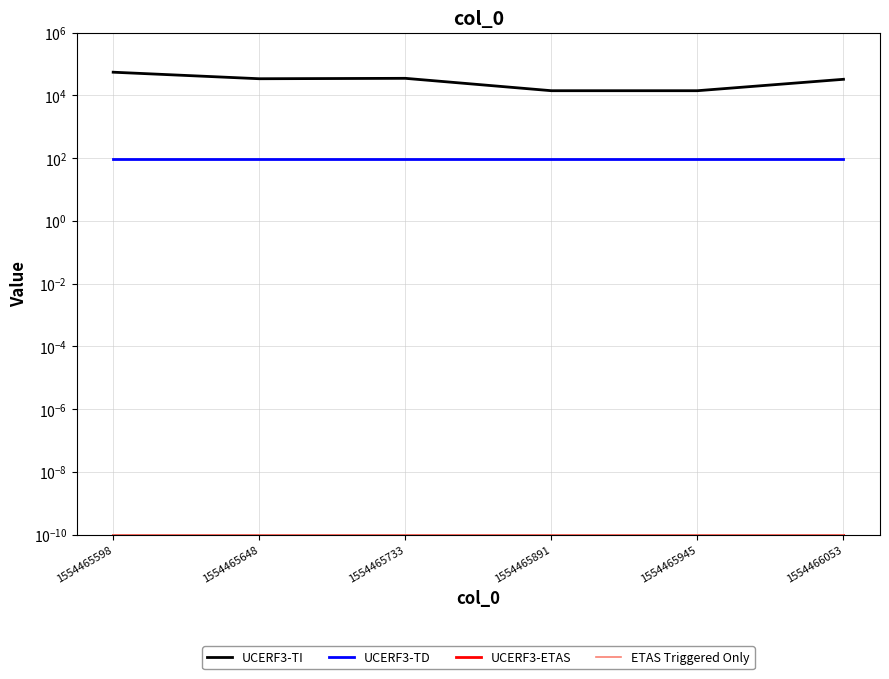

At which category is the sum across all series the highest?

1554465598